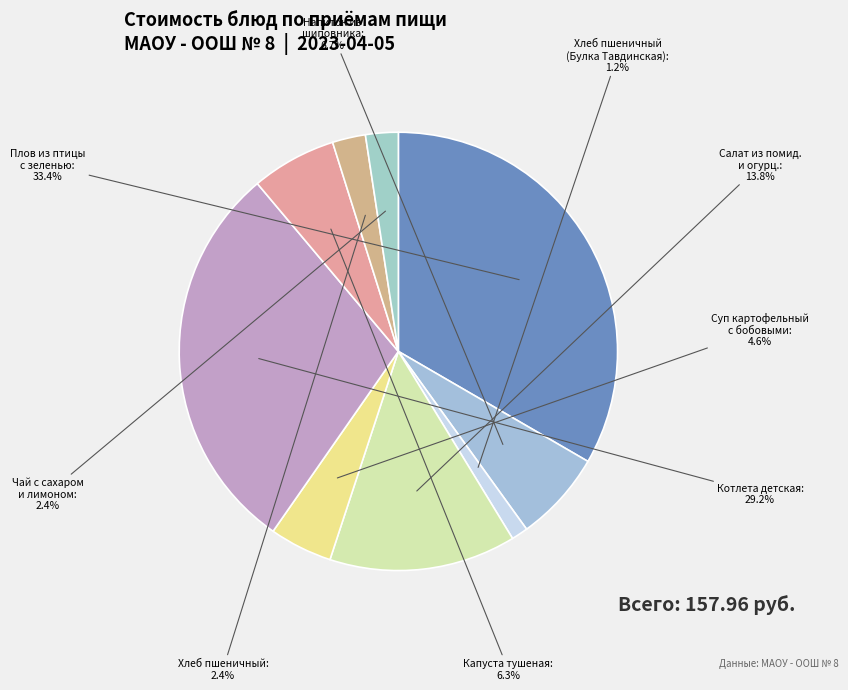

To the nearest percent, what is the difference between the largest and smallest slice percentages?

32%